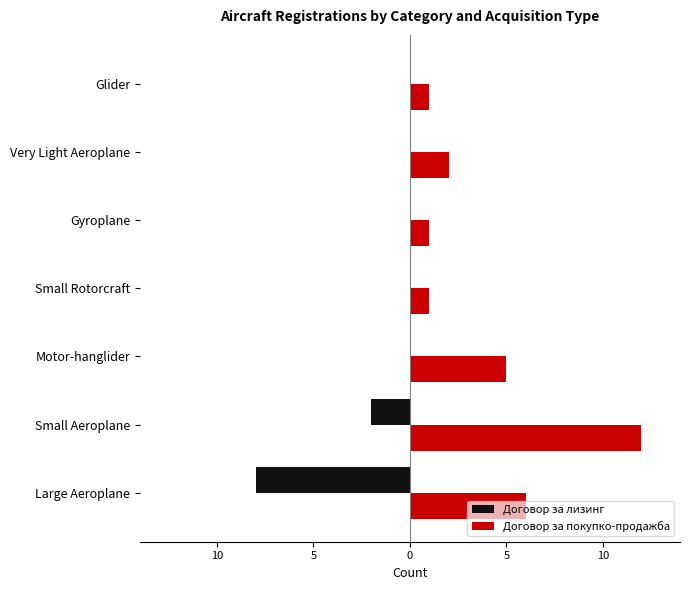

What are all the series names shown in the legend?

Договор за лизинг, Договор за покупко-продажба